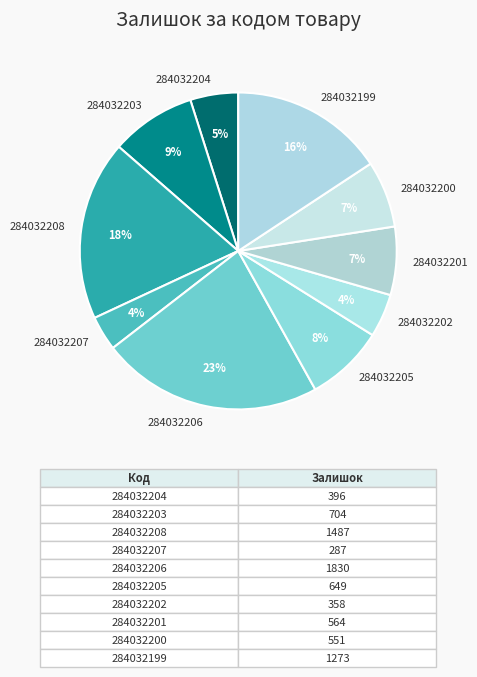

Do 284032206 and 284032208 together represent more than half of the pie?

No